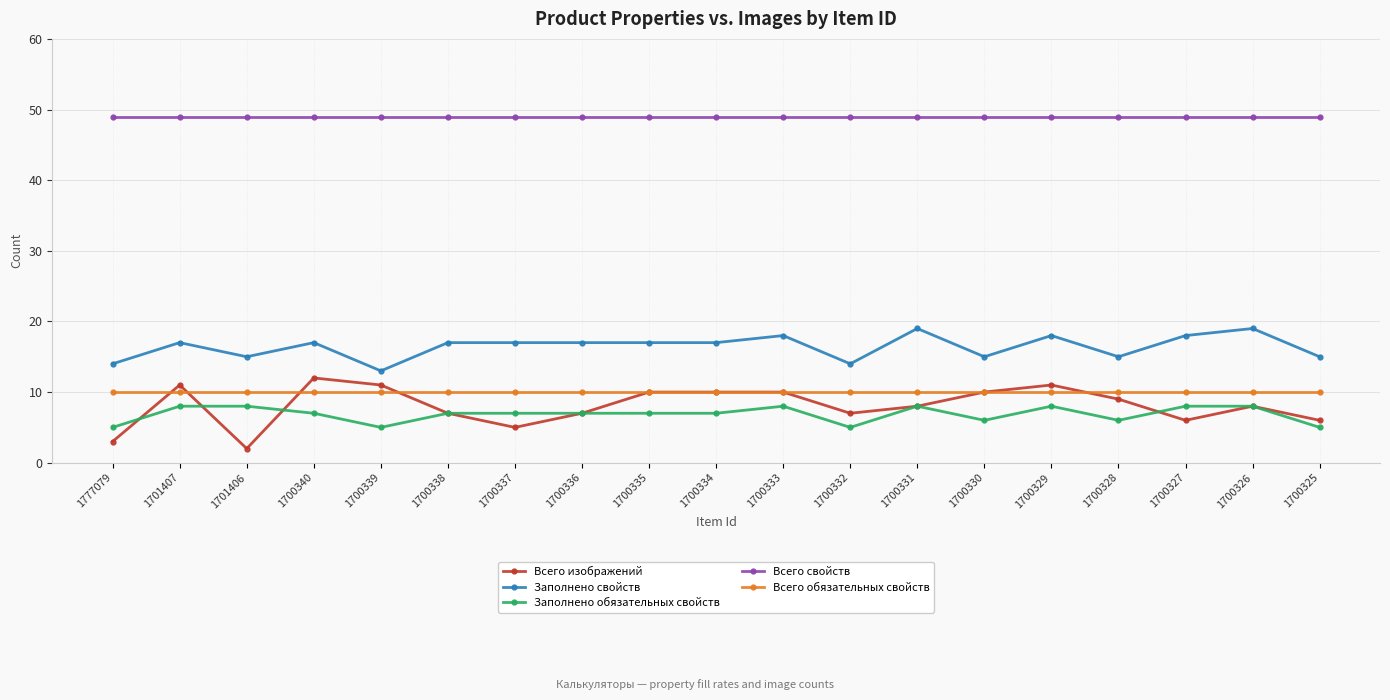

True or false: Всего обязательных свойств and Заполнено обязательных свойств cross at least once.

False